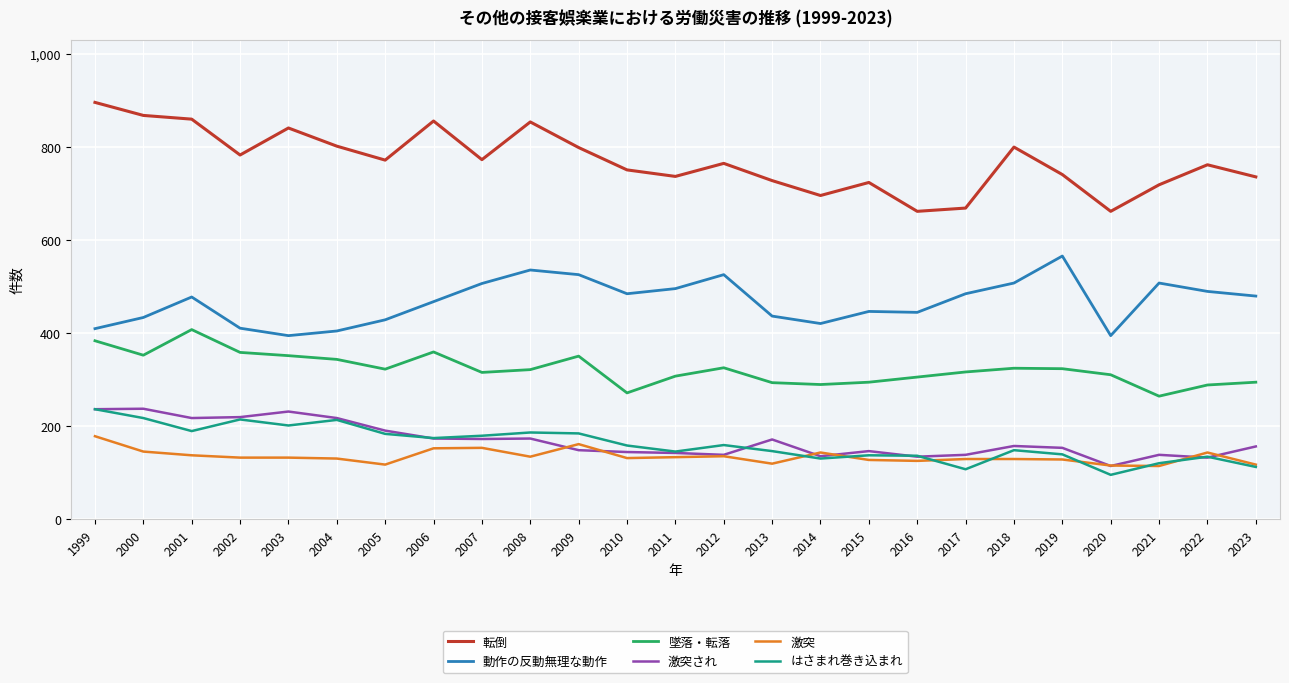

Is it true that 墜落・転落 equals 421 at 2007?

False